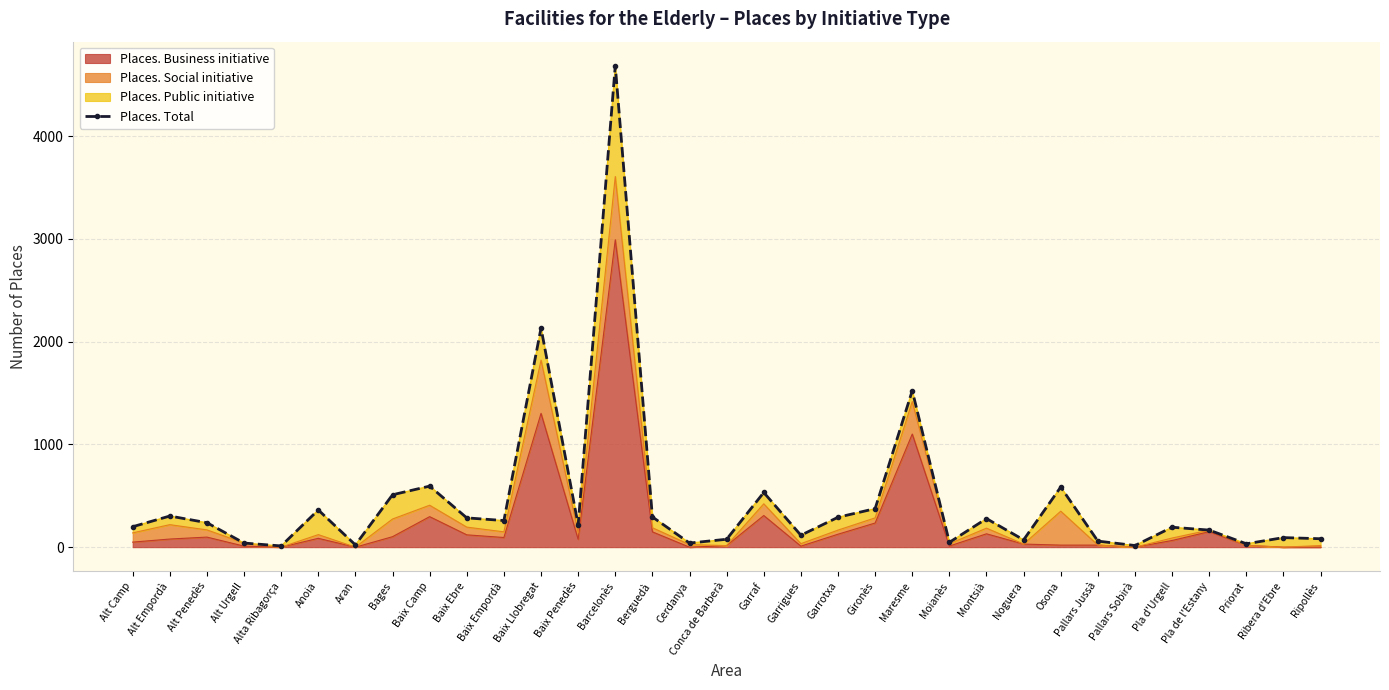

Which category has the lowest value across all series?

Alta Ribagorça